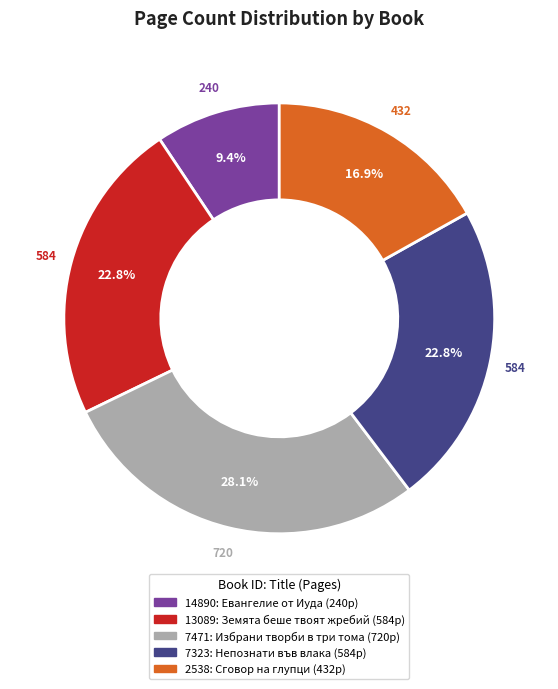

Between 14890 and 2538, which is larger?

2538